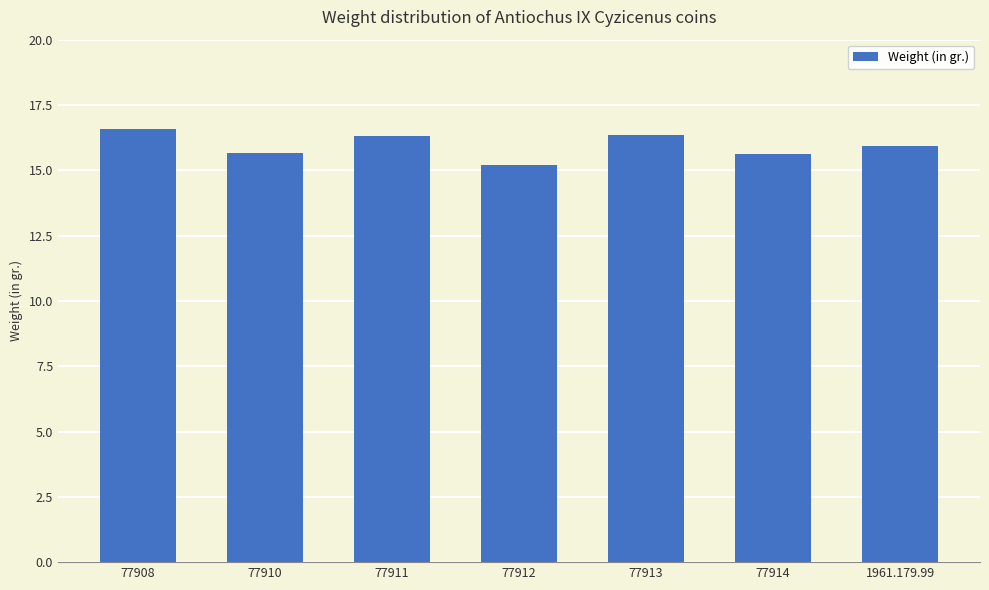

What value does the data have at 77910?

15.7